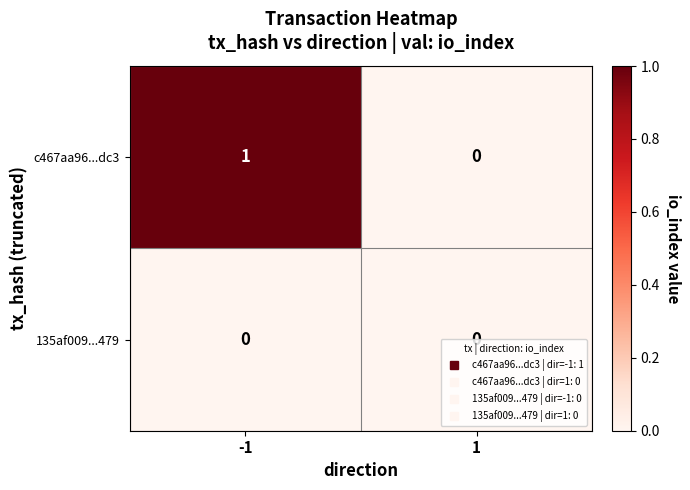

What is the total value across all series at -1?

1